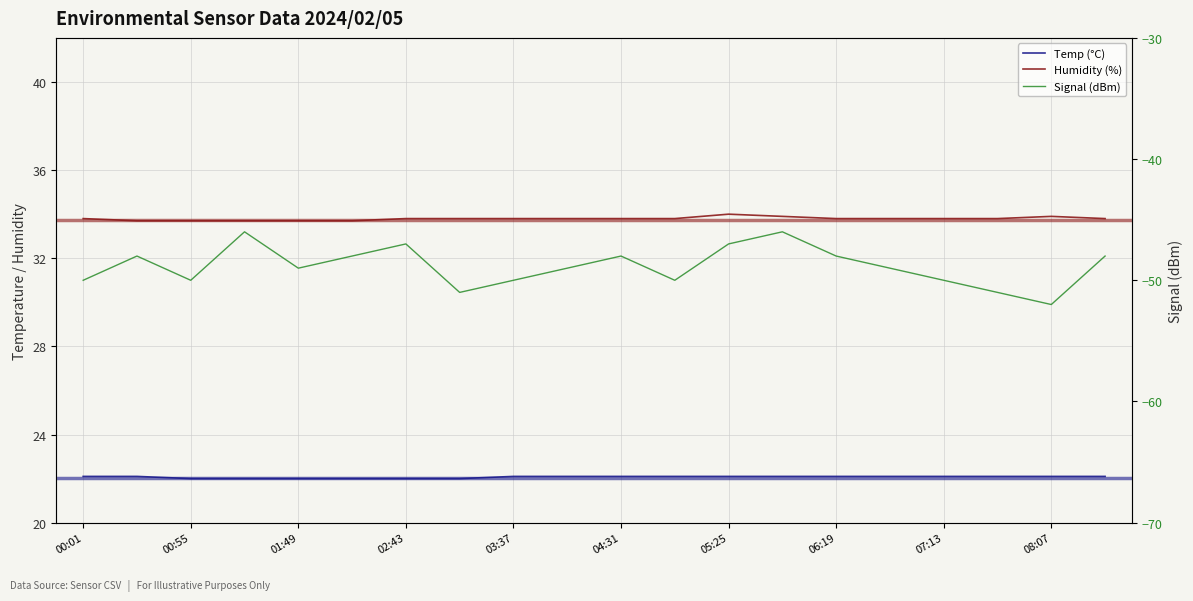

Which series changed the most between 02:43 and 19?

Signal (dBm)